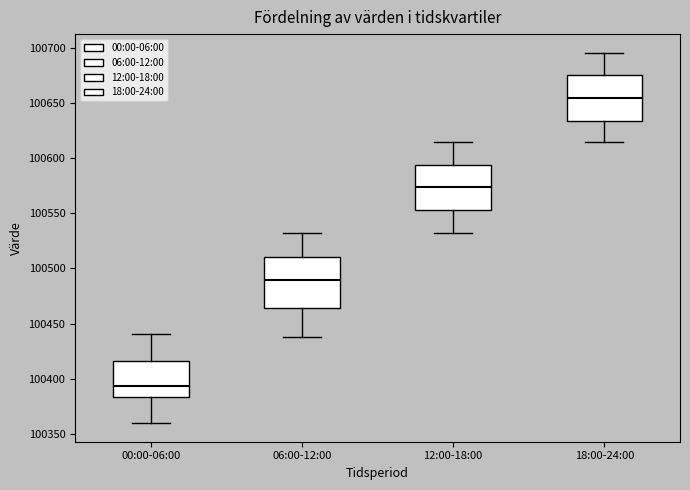

Which box has the lowest median line?

00:00-06:00